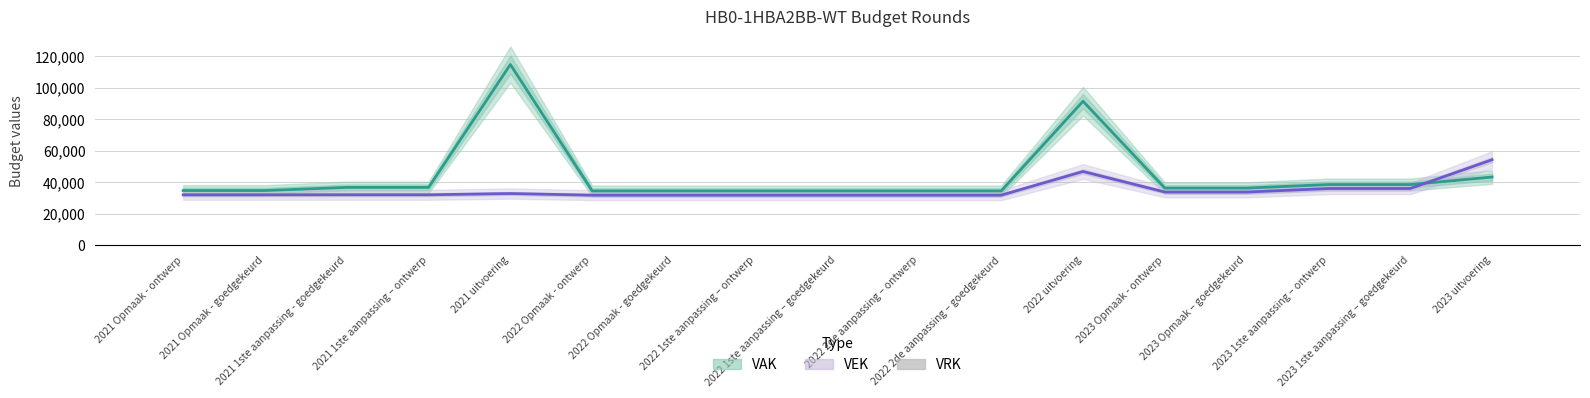

Between 2023 uitvoering and 2021 uitvoering, which is larger?

2021 uitvoering